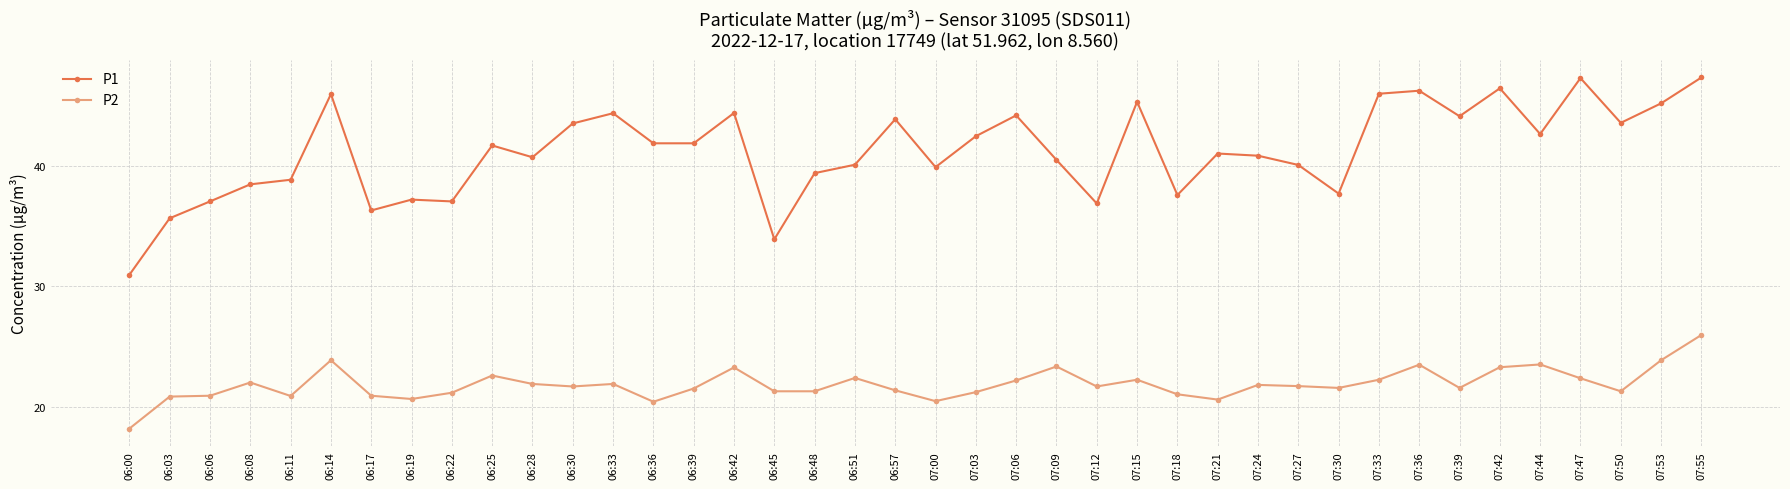

What is the value of the P1 point at the 6th from the left?

46.0